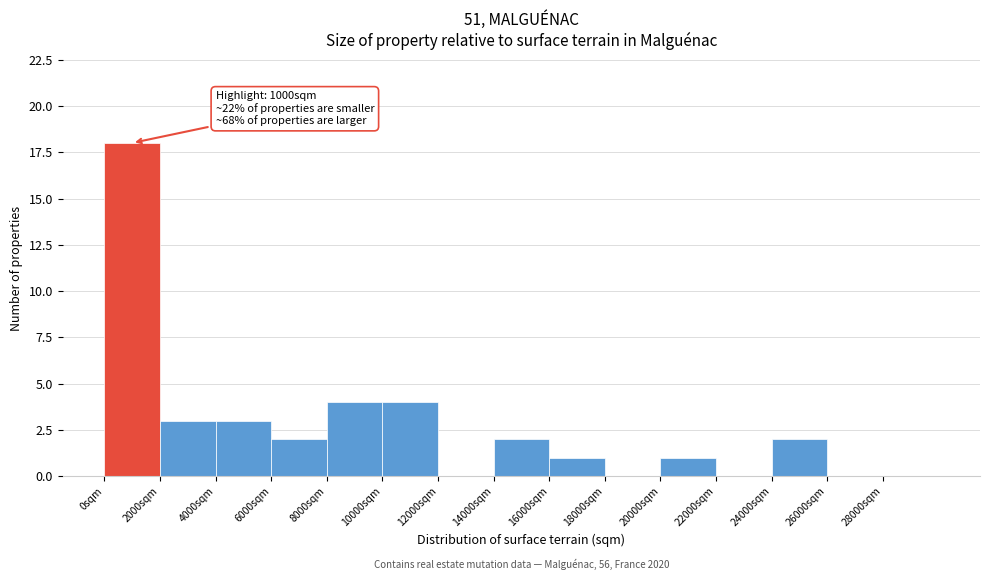

Over which range of the x-axis is the bar tallest?

0 to 2000